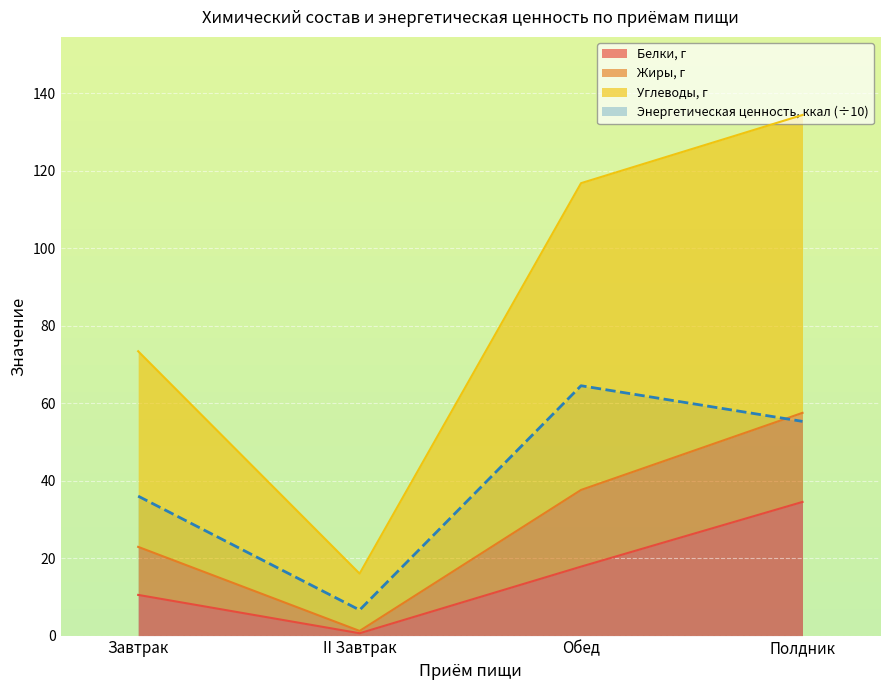

Is it true that Углеводы, г equals 64.5 at Обед?

True